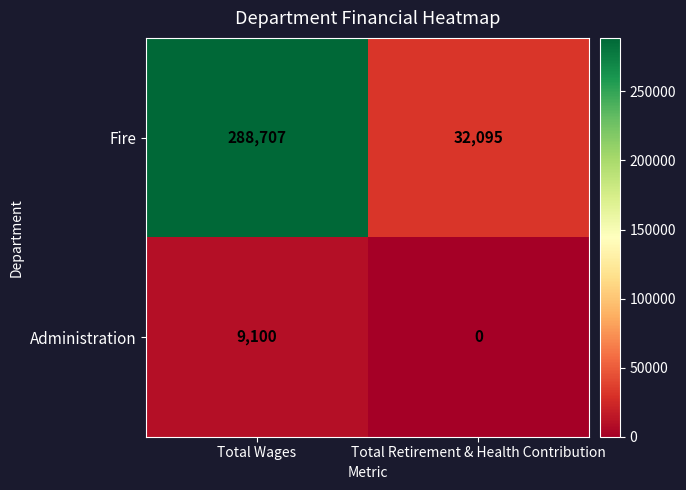

Reading left to right, list all the values displayed in this chart.

Fire: 288707	32095
Administration: 9100	0